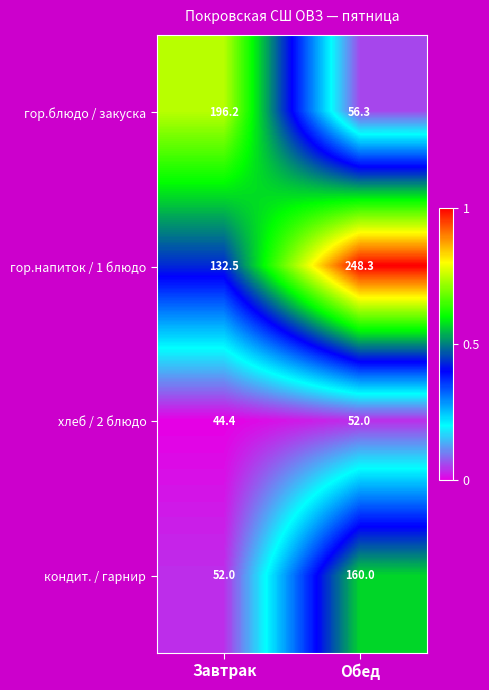

At which label is гор.напиток / 1 блюдо closest to 190?

Завтрак